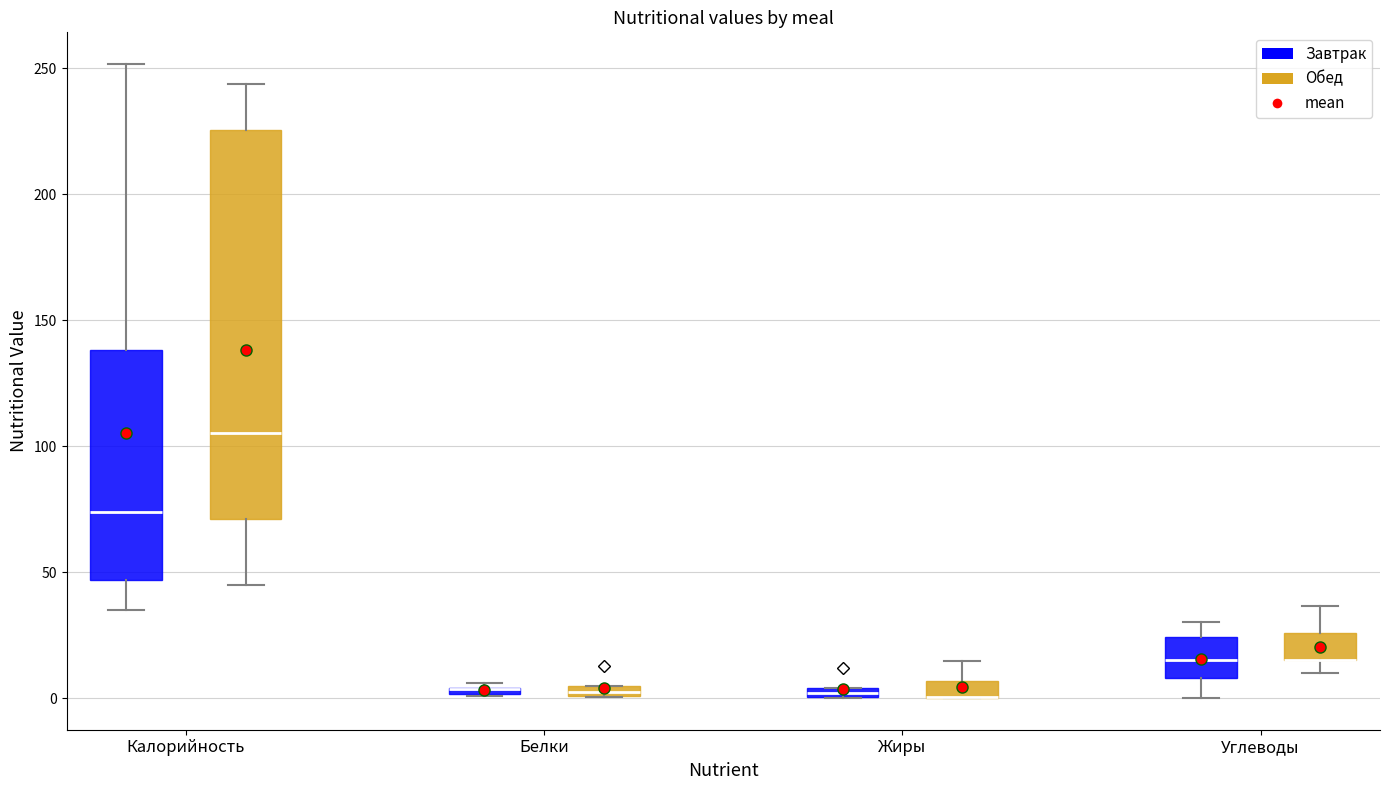

Where does the upper whisker of the box for Калорийность (Завтрак) end on the y-axis? The values are not printed on the chart, so give them approximately, as read against the axis.

250